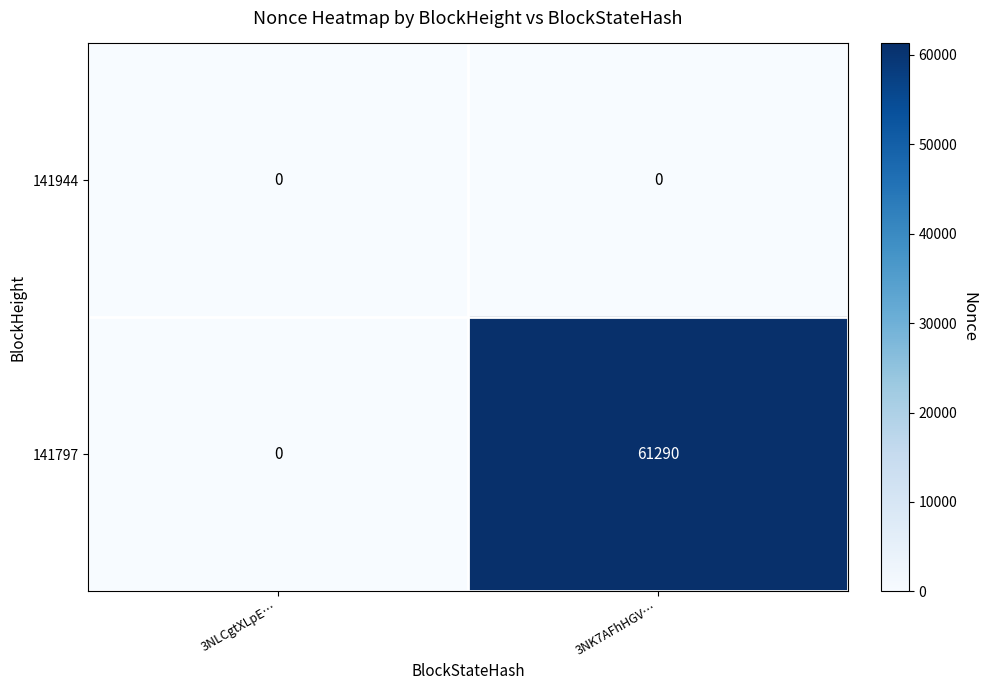

Reading left to right, what are all the values shown in this chart?

141944: 0	0
141797: 0	61290